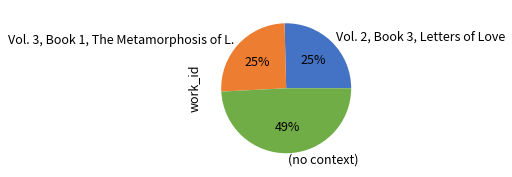

Which category has the biggest portion of the pie?

(no context)